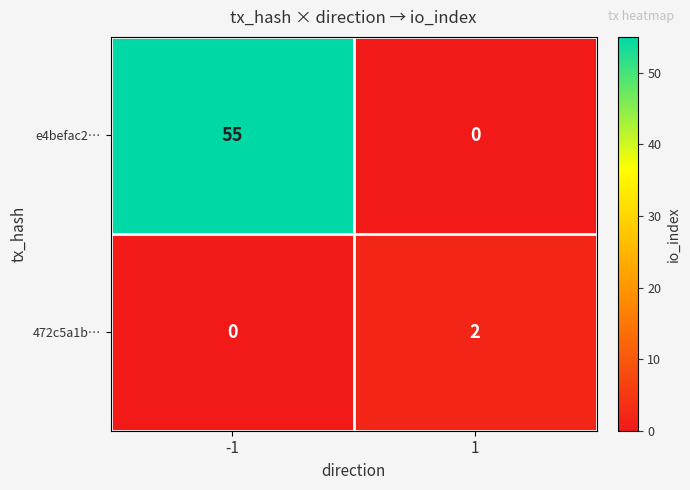

How many series are shown in this chart?

2